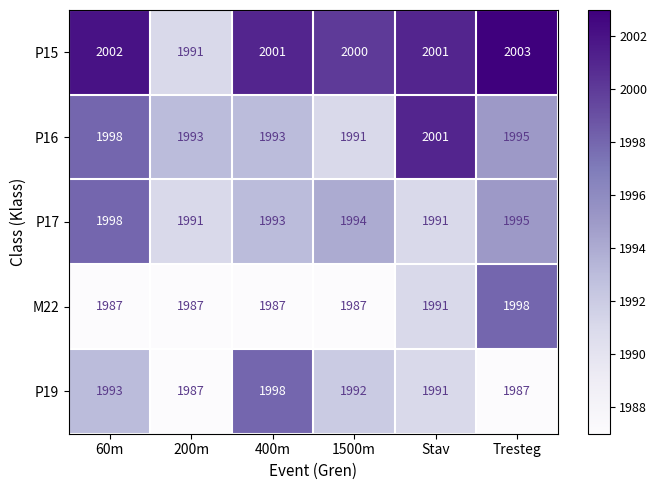

Reading left to right, transcribe all the data shown in this chart.

P15: 60m=2002	200m=1991	400m=2001	1500m=2000	Stav=2001	Tresteg=2003
P16: 60m=1998	200m=1993	400m=1993	1500m=1991	Stav=2001	Tresteg=1995
P17: 60m=1998	200m=1991	400m=1993	1500m=1994	Stav=1991	Tresteg=1995
M22: 60m=1987	200m=1987	400m=1987	1500m=1987	Stav=1991	Tresteg=1998
P19: 60m=1993	200m=1987	400m=1998	1500m=1992	Stav=1991	Tresteg=1987